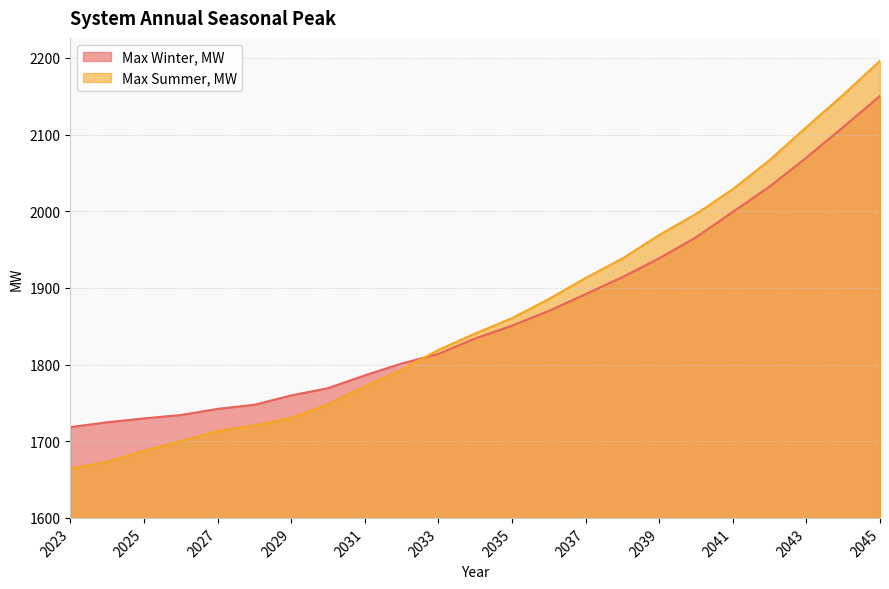

How many values in the Max Winter, MW series are below 1834?

11